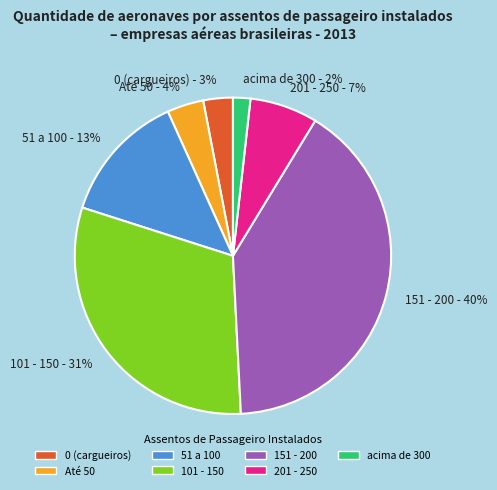

Count the number of slices in the pie.

7